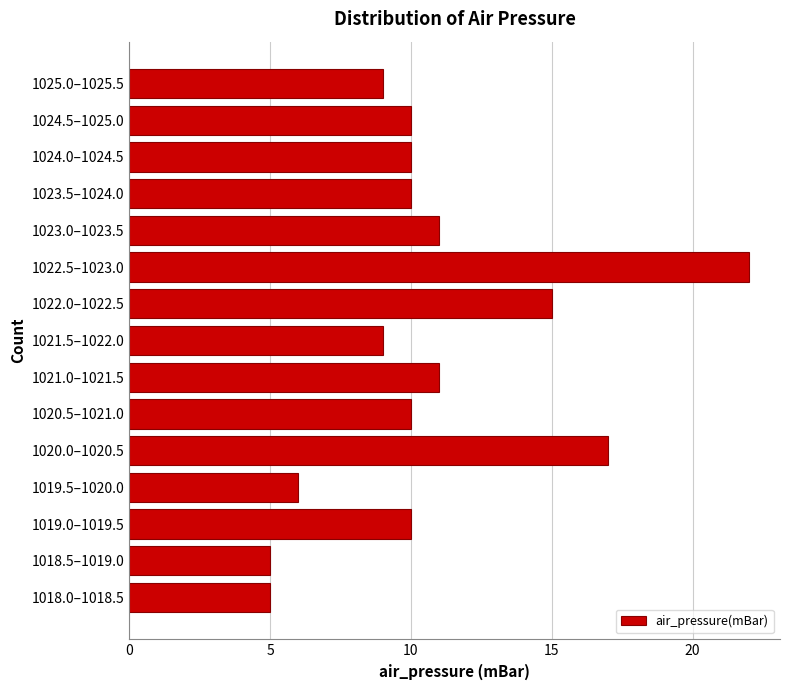

Reading bottom to top, list all the values displayed in this chart.

1018.0–1018.5=5	1018.5–1019.0=5	1019.0–1019.5=10	1019.5–1020.0=6	1020.0–1020.5=17	1020.5–1021.0=10	1021.0–1021.5=11	1021.5–1022.0=9	1022.0–1022.5=15	1022.5–1023.0=22	1023.0–1023.5=11	1023.5–1024.0=10	1024.0–1024.5=10	1024.5–1025.0=10	1025.0–1025.5=9